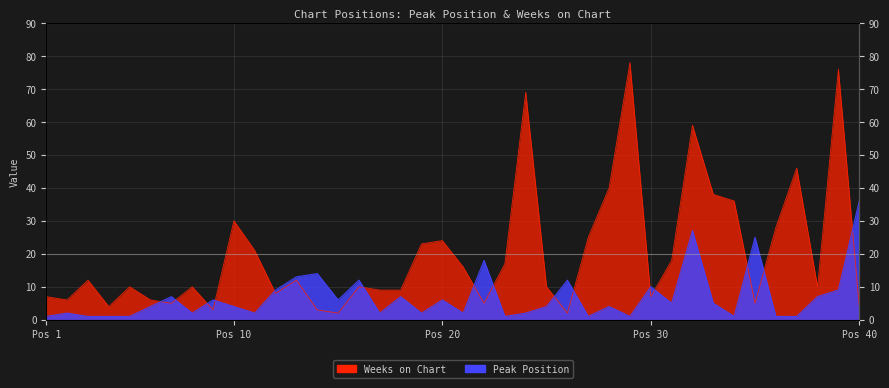

How many values in the Peak Position series are below 4?

17